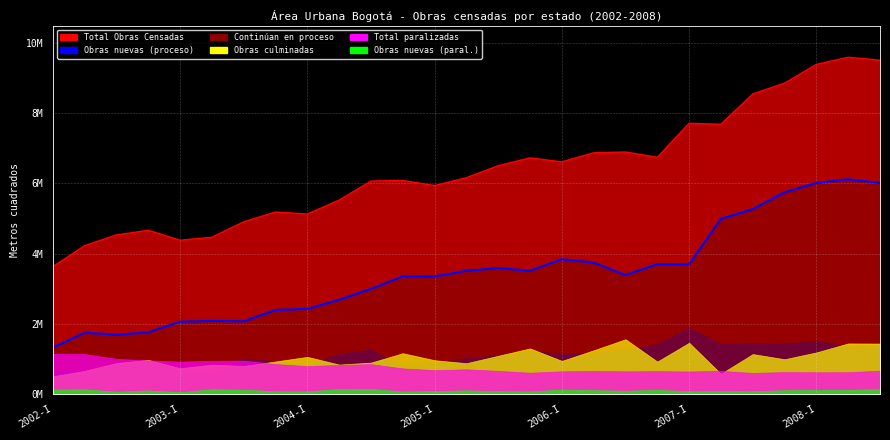

Rank the series by their maximum value, from highest to lowest.

Total Obras Censadas, Continúan en proceso, Obras nuevas (proceso), Obras culminadas, Total paralizadas, Obras nuevas (paral.)